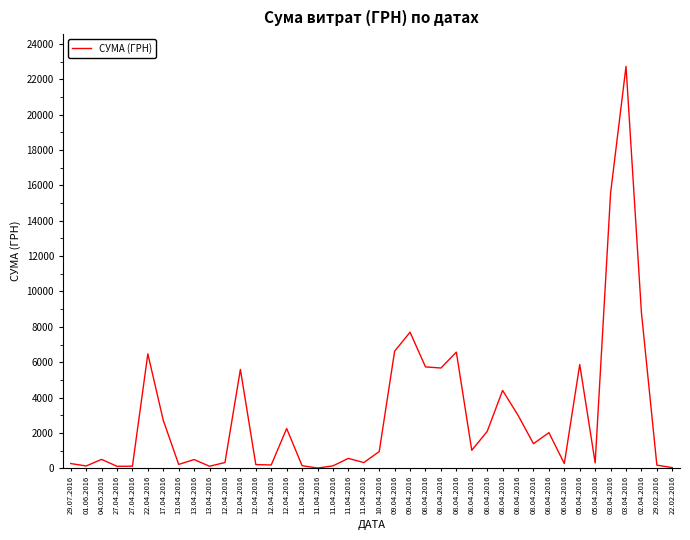

How many points are lower than both their immediate neighbors (excluding endpoints)?

12